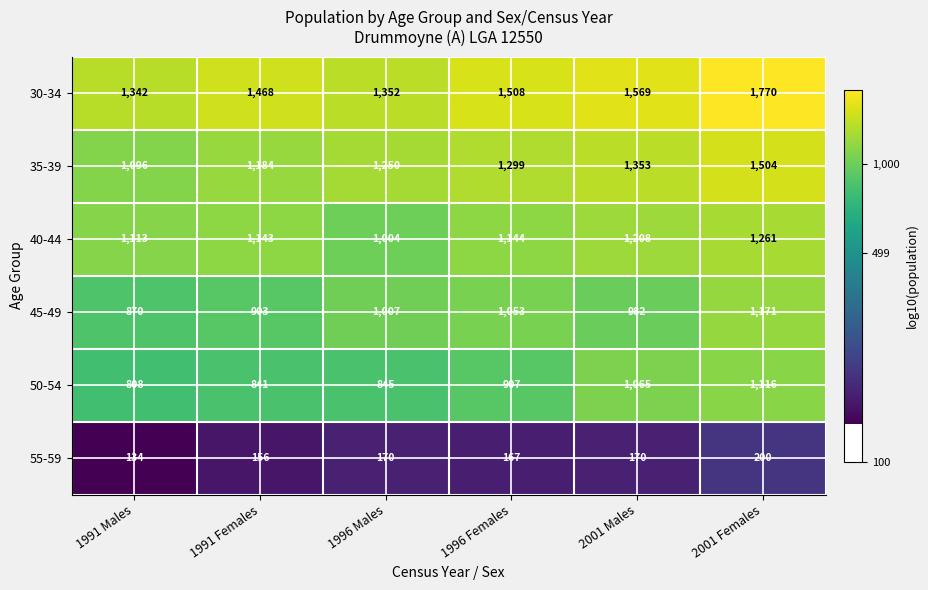

Rank the series by their maximum value, from highest to lowest.

30-34, 35-39, 40-44, 45-49, 50-54, 55-59